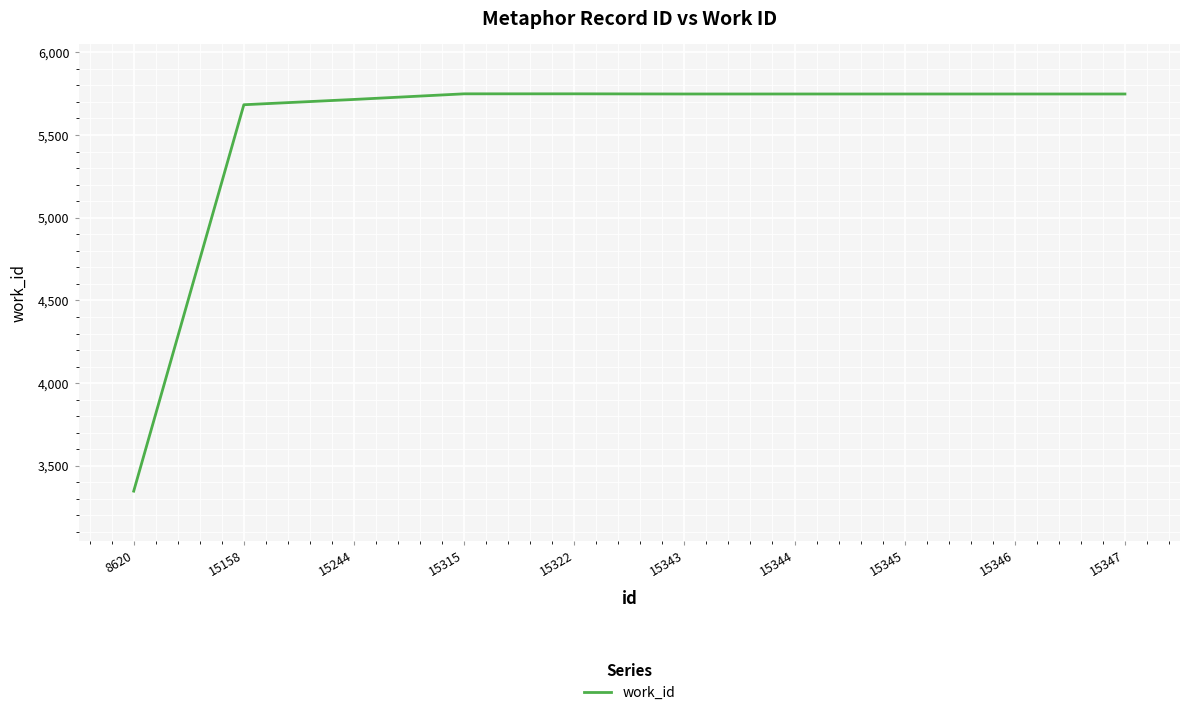

The chart shows a value of 5748 at 15347. True or false?

True